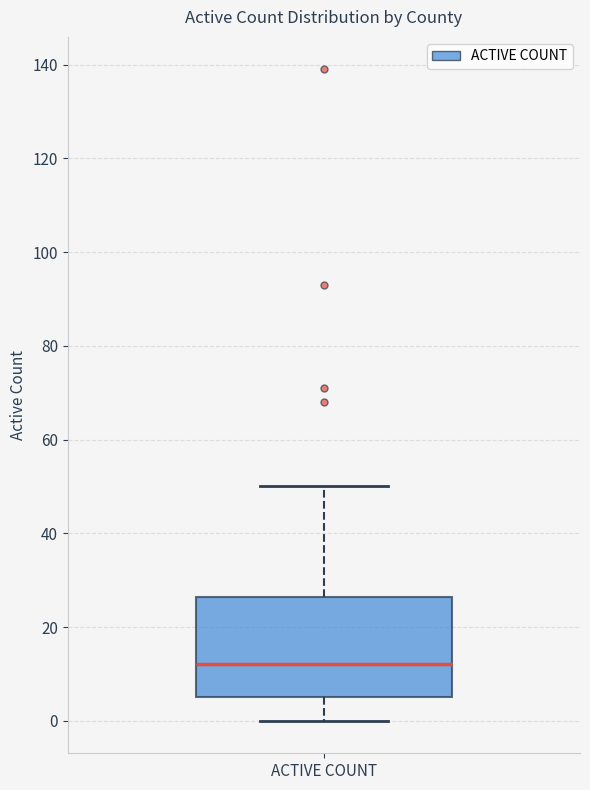

Transcribe this box plot: give where the median line is, the range the box spans, and where the two whiskers end, as read against the y-axis. The values are not printed on the chart, so give them approximately, as read against the axis.

median 12, box 6 to 26, whiskers 0 to 50